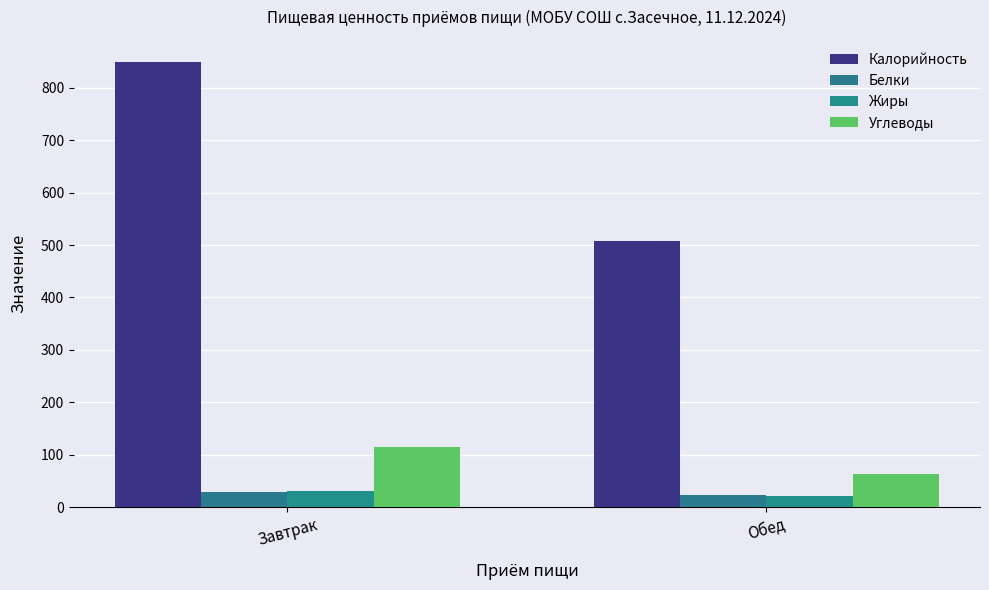

Is the value of Белки at Завтрак greater than the value of Калорийность at Завтрак?

No